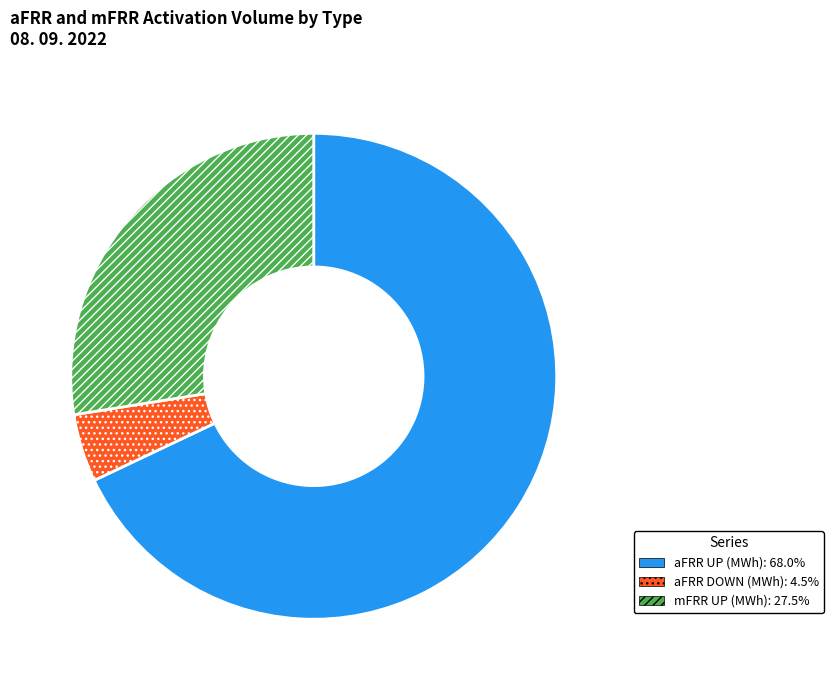

Is there any slice that represents more than half of the pie?

Yes